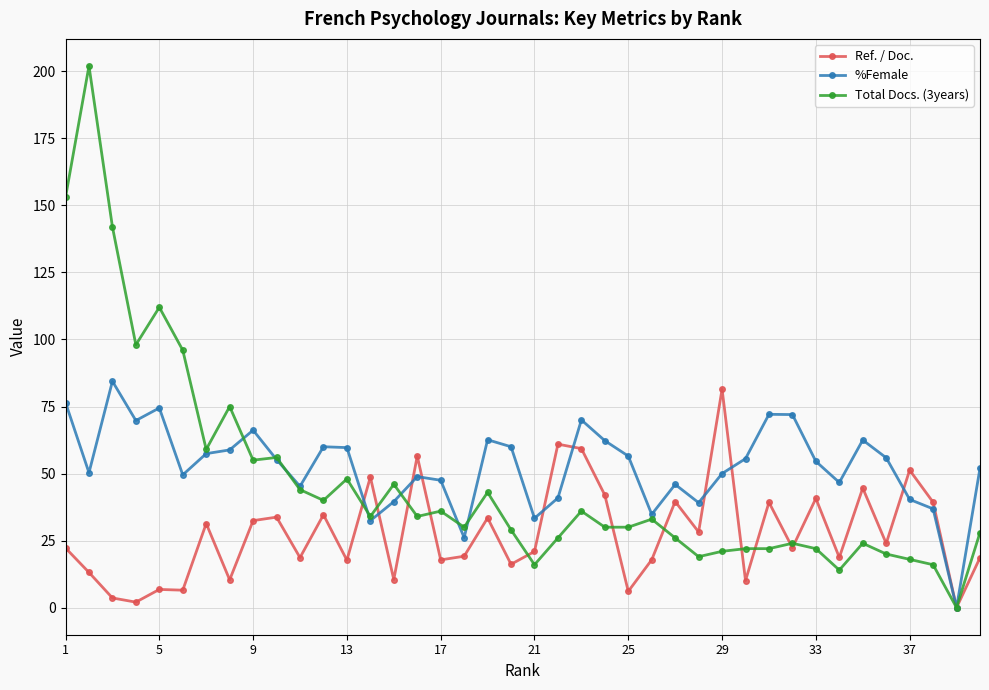

True or false: Ref. / Doc. has more than 0 points higher than both neighbors.

True